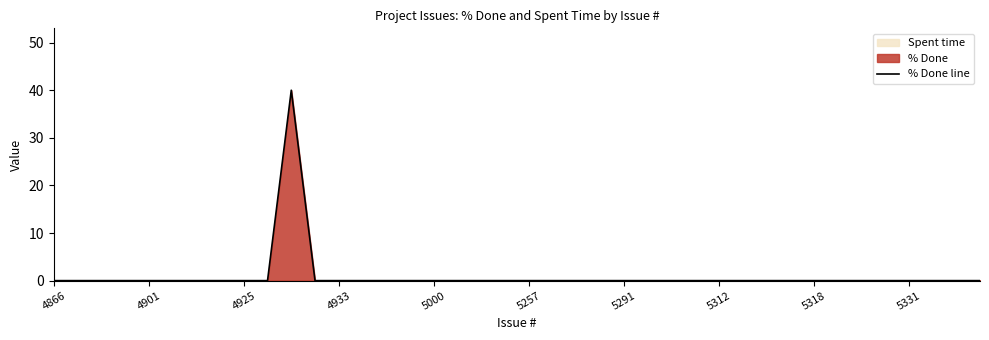

Does the chart display data point markers on the line(s)?

No